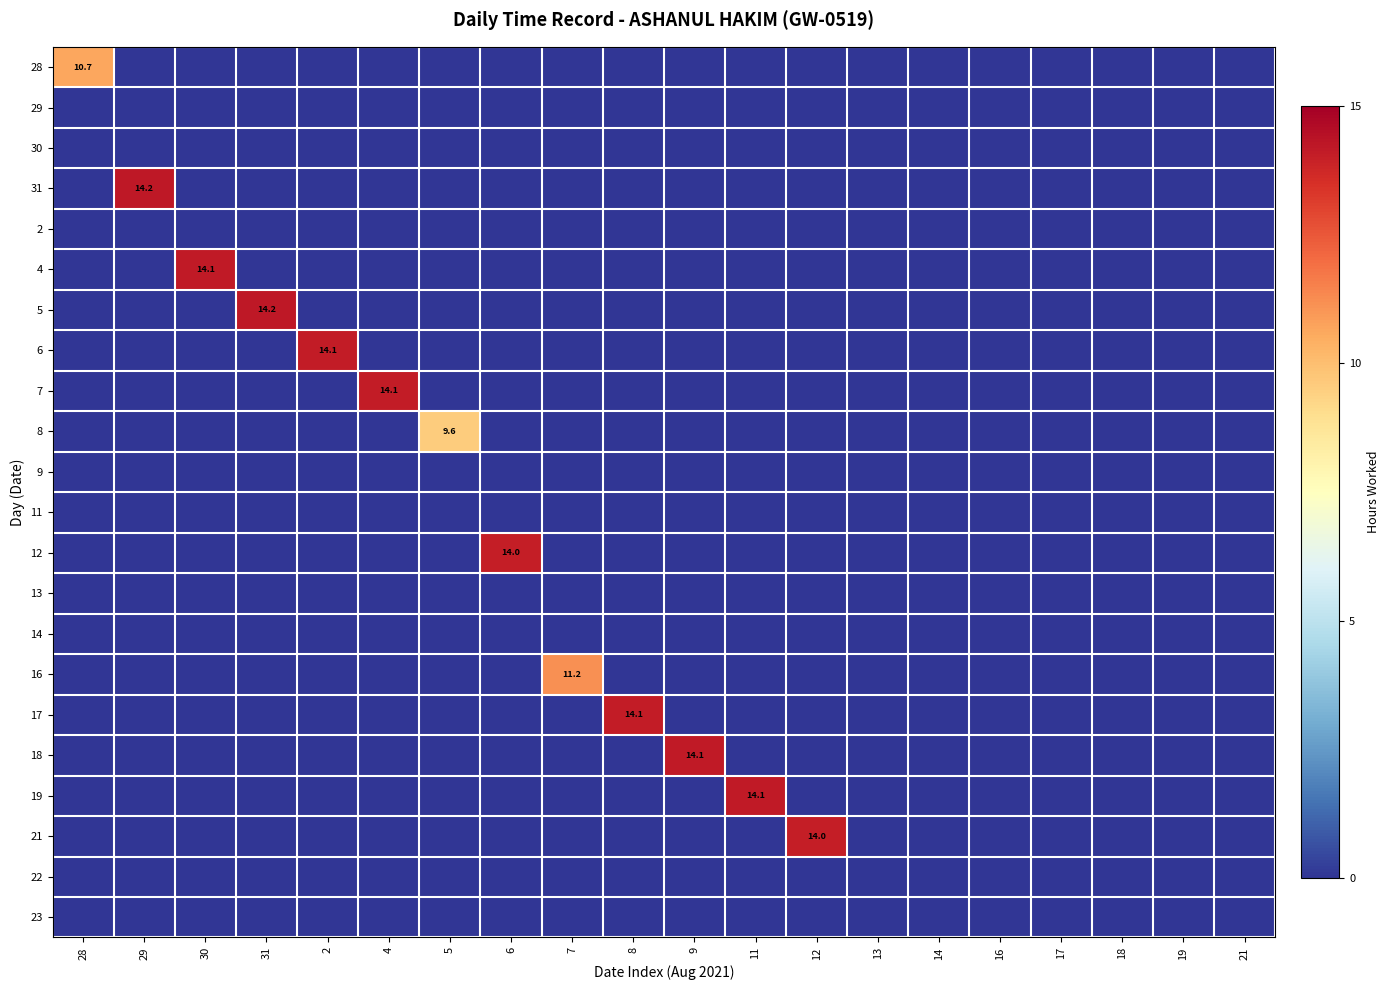

Where is 18 nearest to the value 7?

28